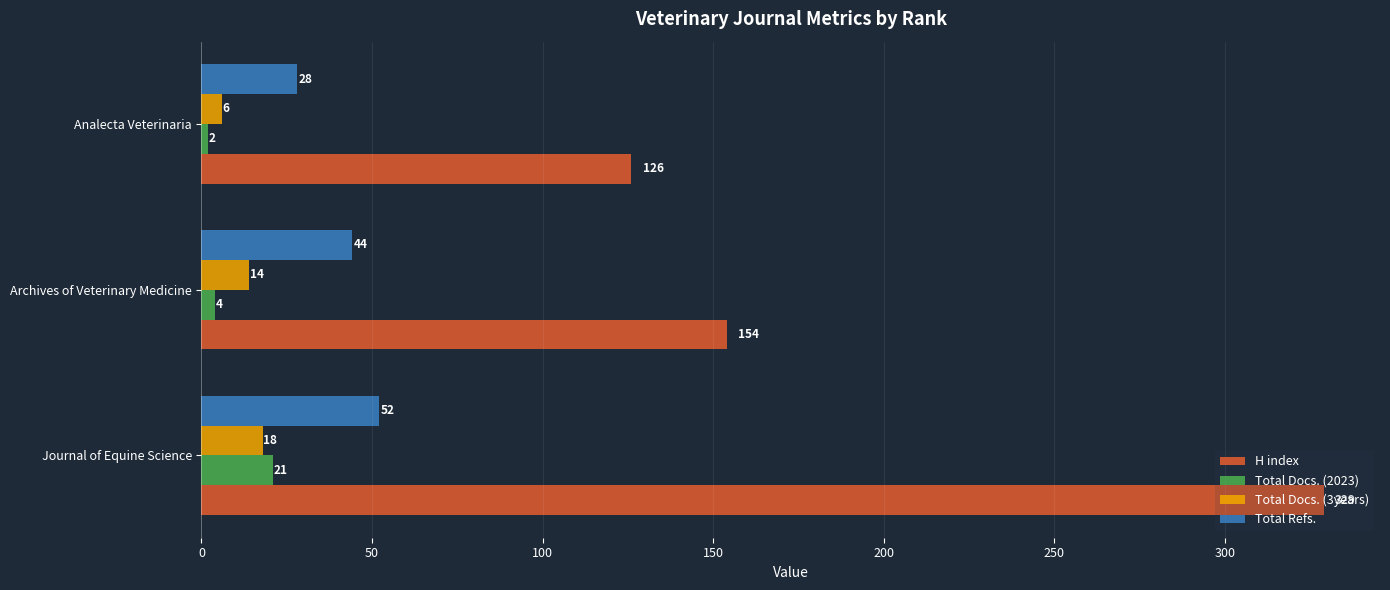

What is the difference between the maximum and minimum values in the Total Refs. series?

24